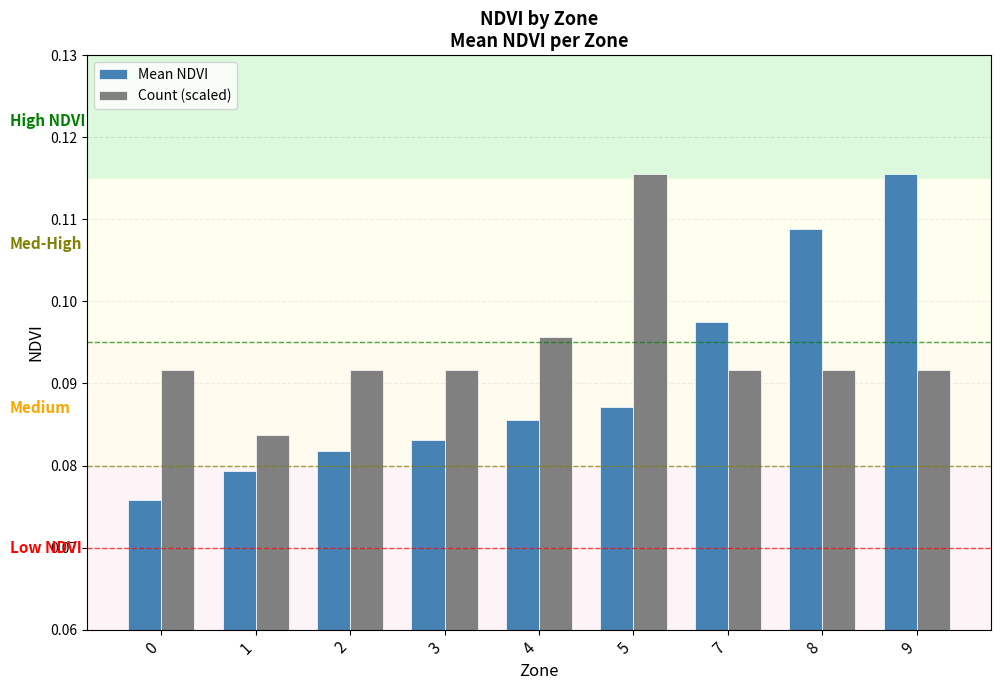

How many groups of bars are there?

9